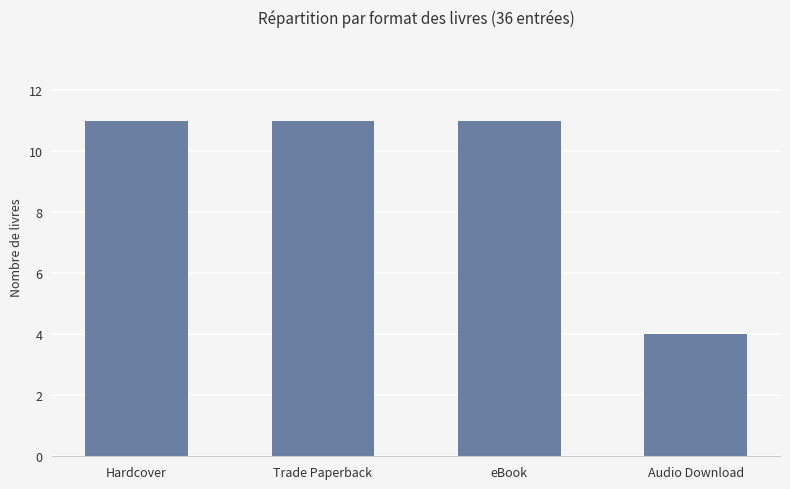

Approximately how many times larger is the value at eBook compared to Trade Paperback?

1.0